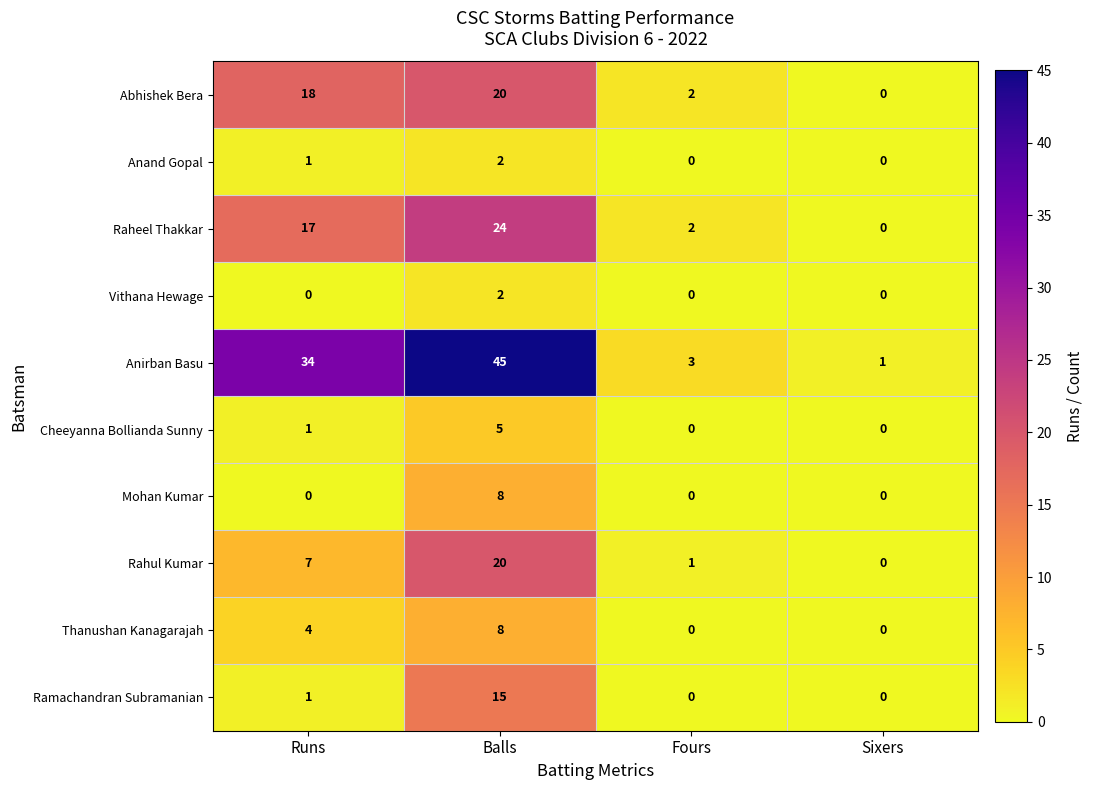

At which category does the chart reach its peak across all series?

Balls